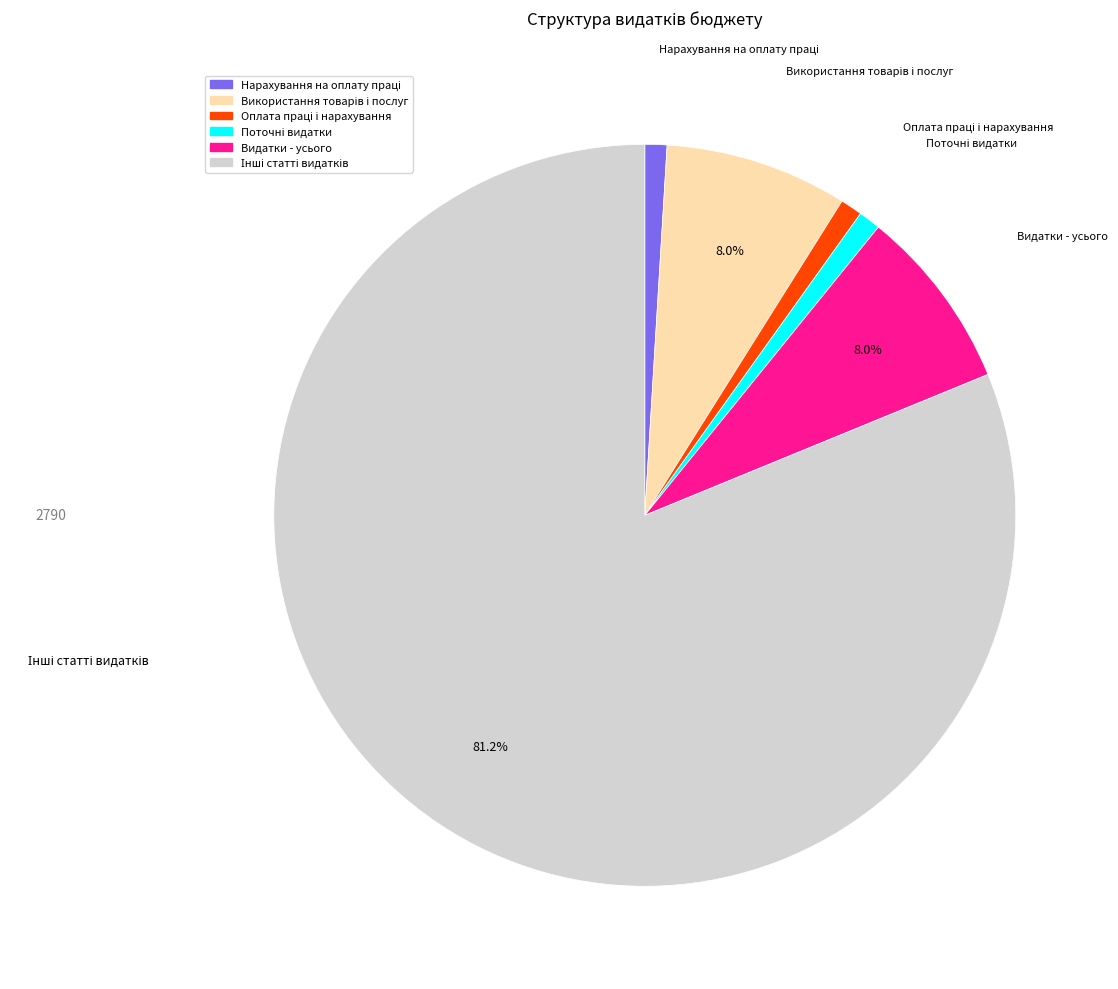

To the nearest percent, what is the difference between the largest and smallest slice percentages?

80%